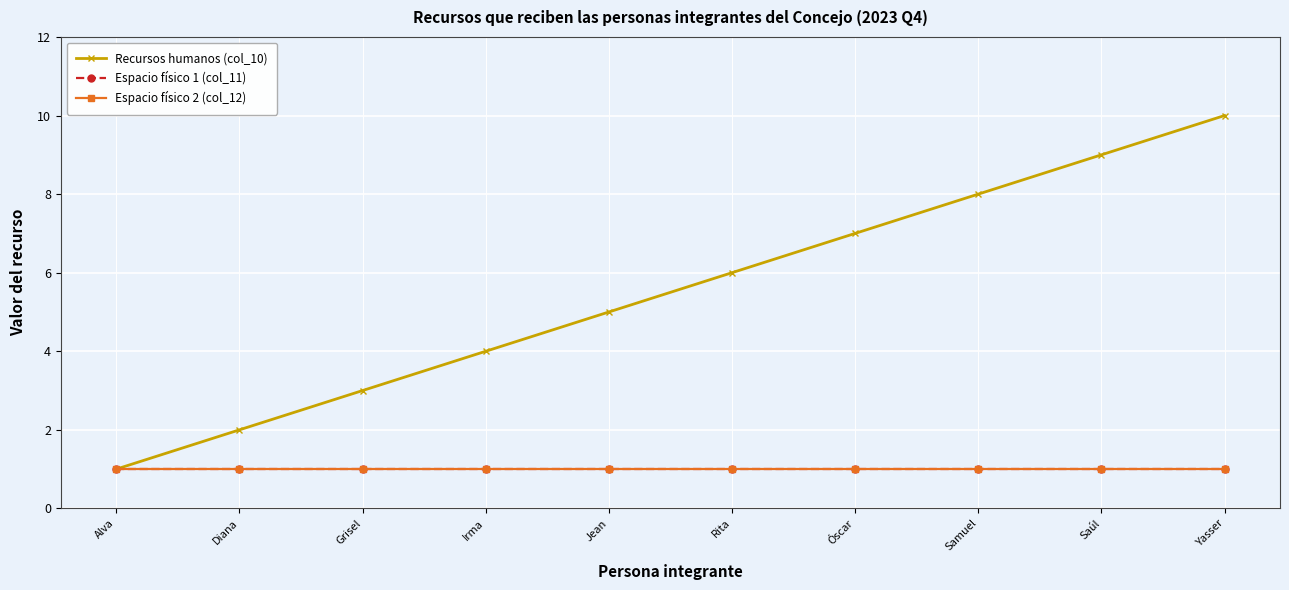

At which label does Recursos humanos (col_10) reach its minimum?

Alva